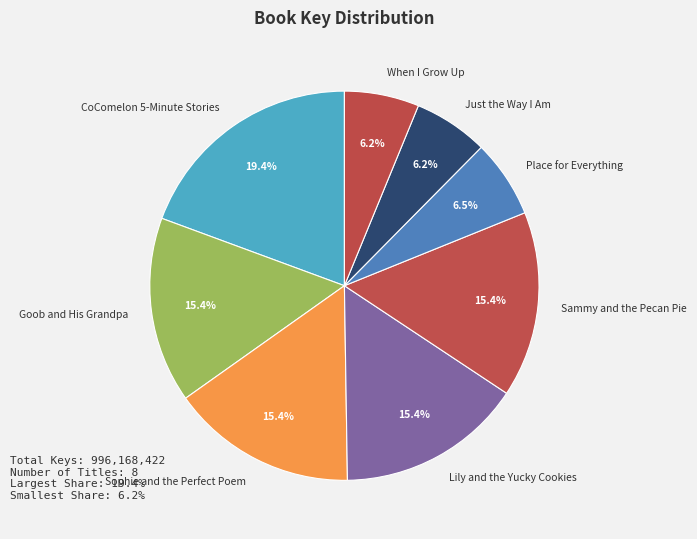

Do Place for Everything and Sammy and the Pecan Pie together represent more than half of the pie?

No